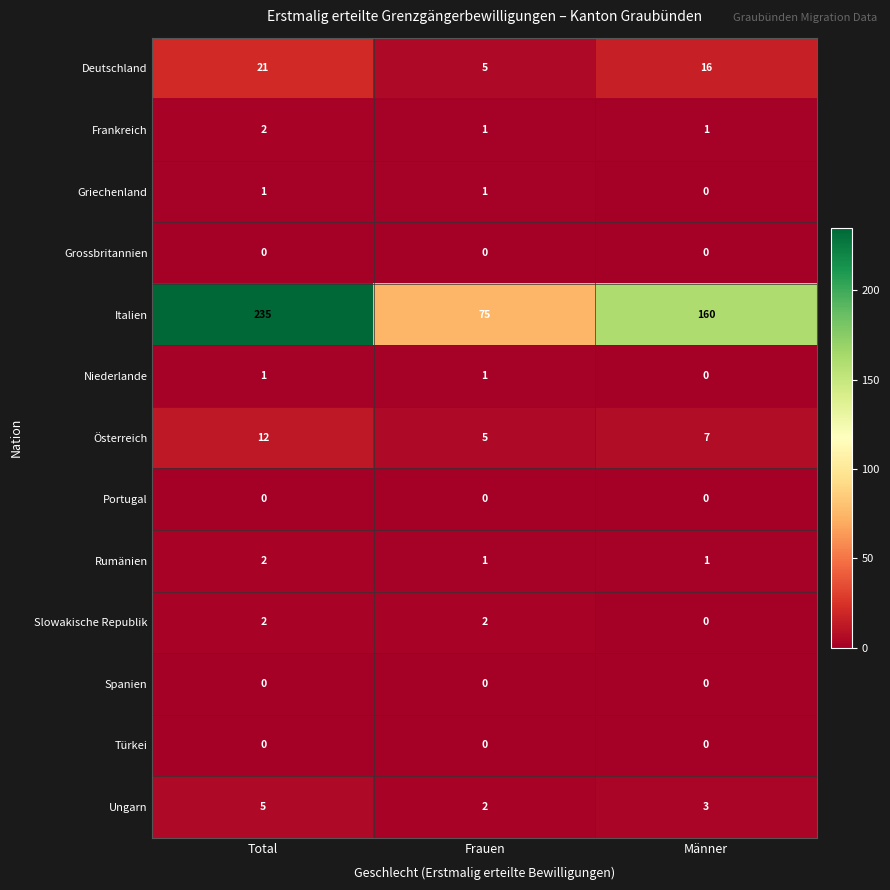

At which category does the chart reach its peak across all series?

Total